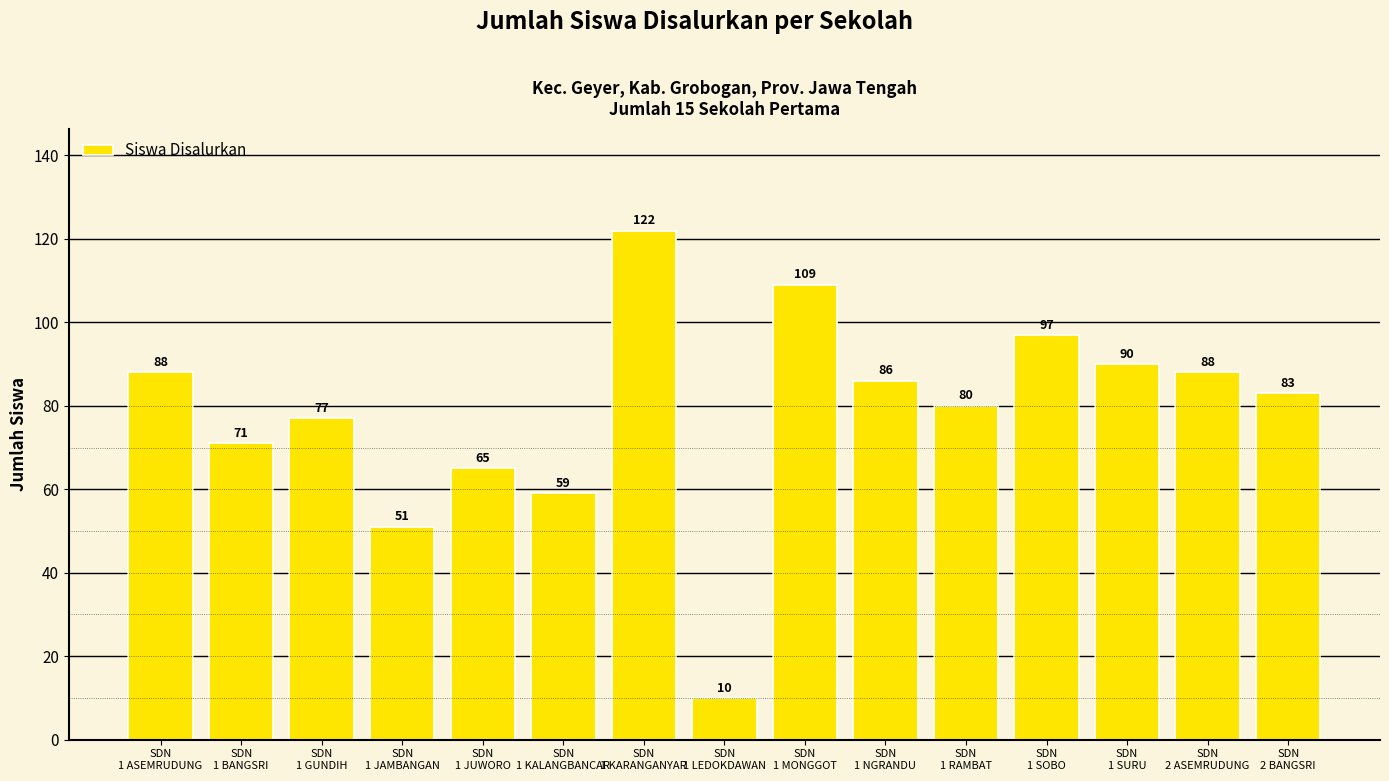

What is the greatest value displayed?

122